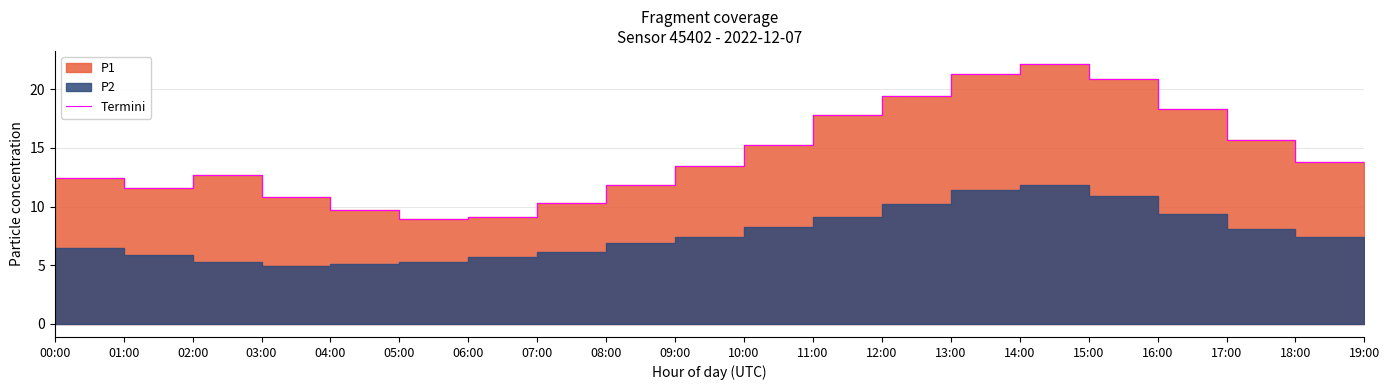

Where is the first local minimum?

01:00